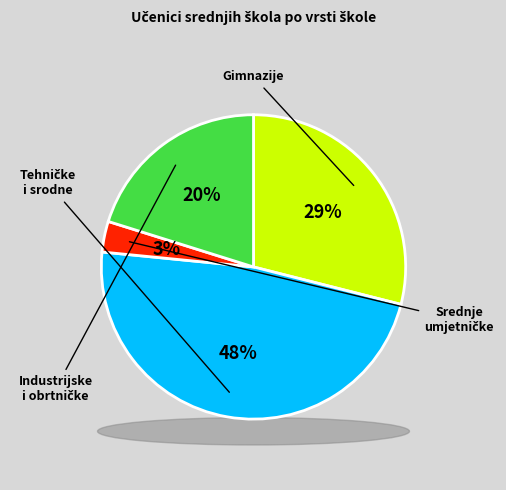

Is it true that Industrijske i obrtničke is 20% of the pie?

True